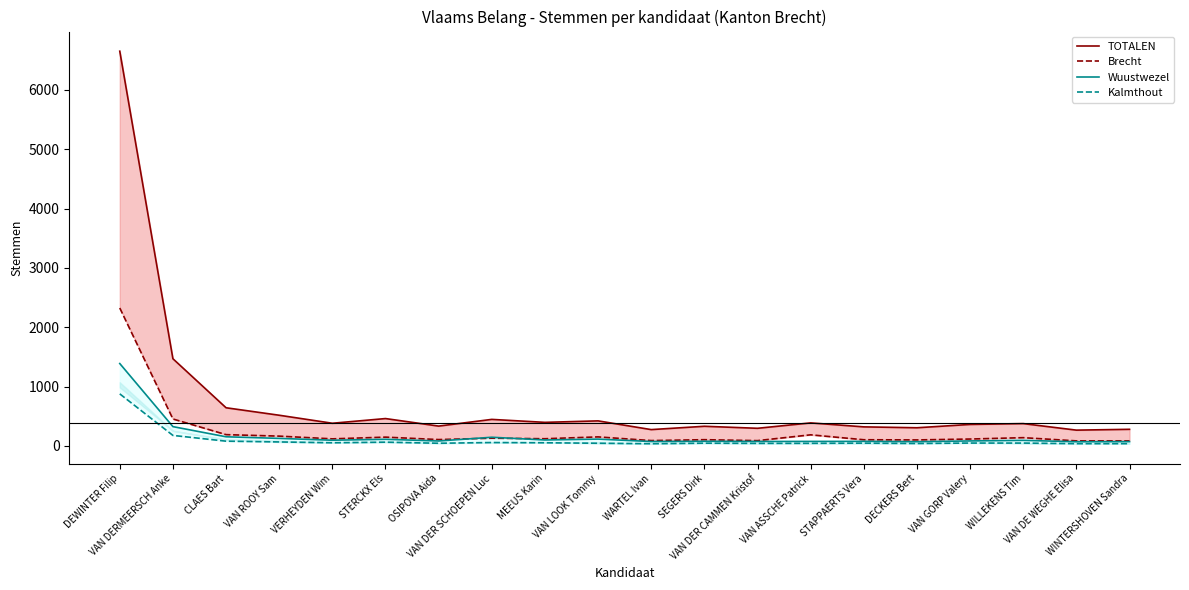

Does the chart display data point markers on the line(s)?

No